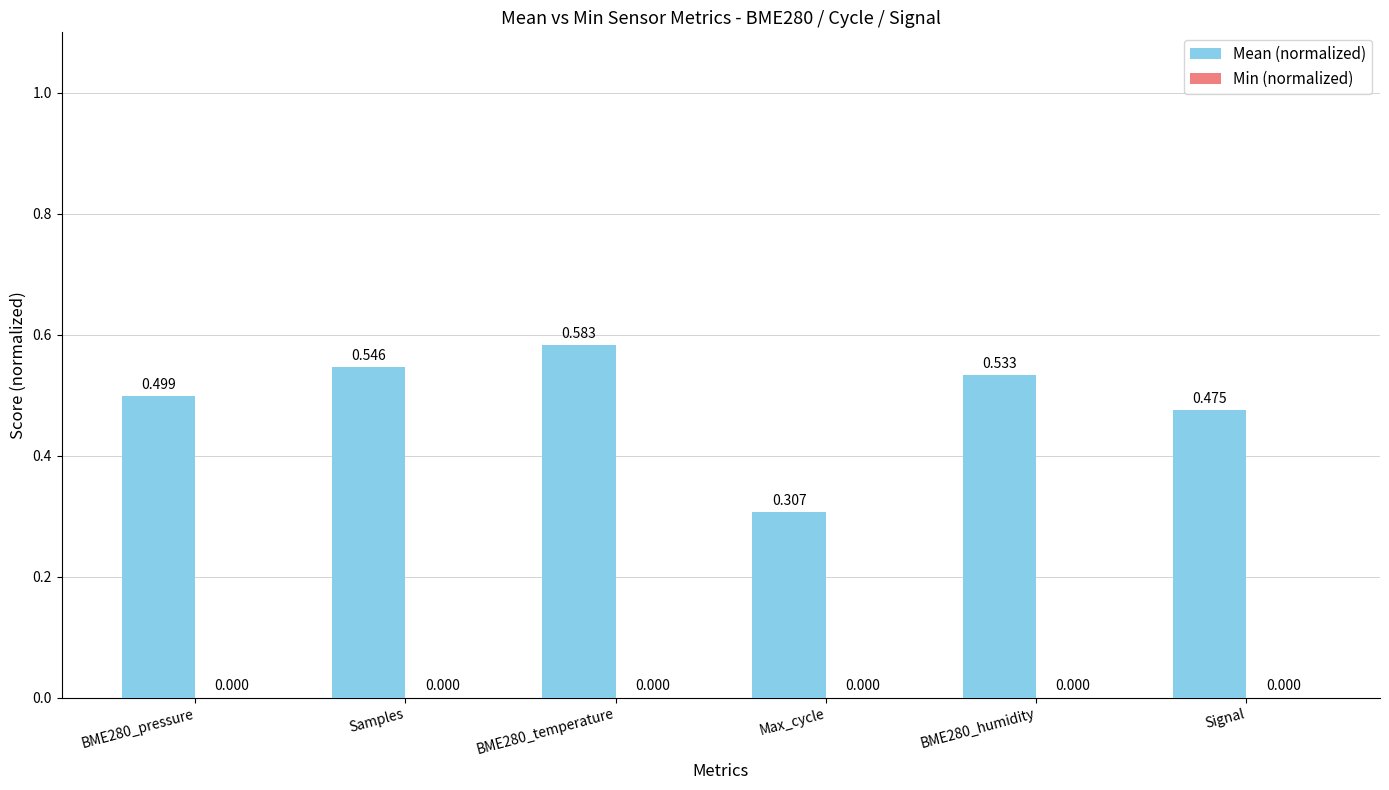

Does the chart contain any negative values?

No